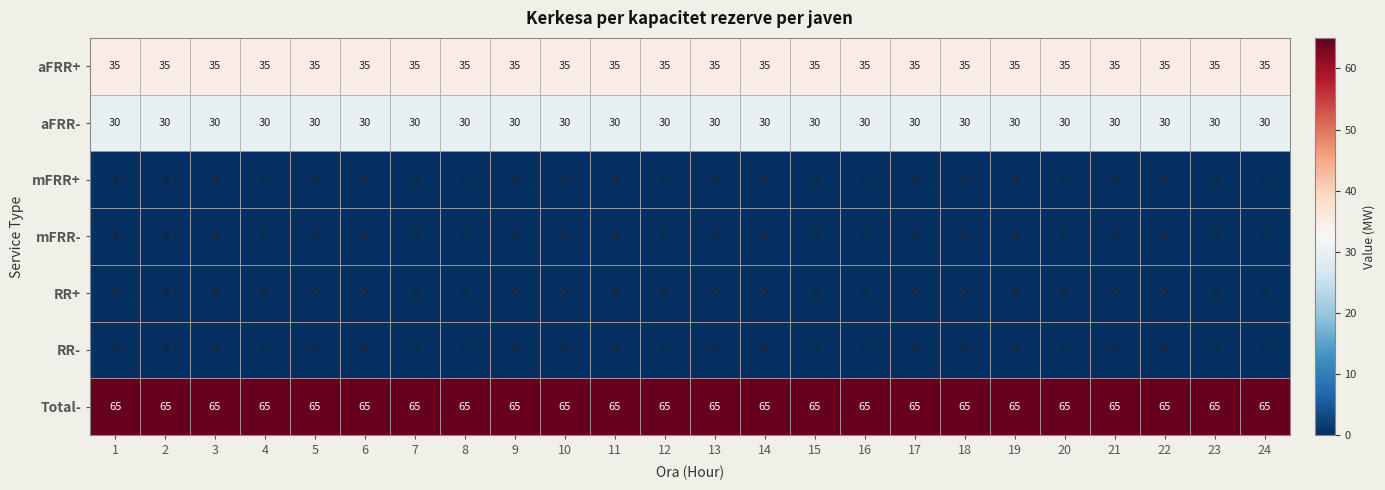

What is the maximum value shown in the chart?

65